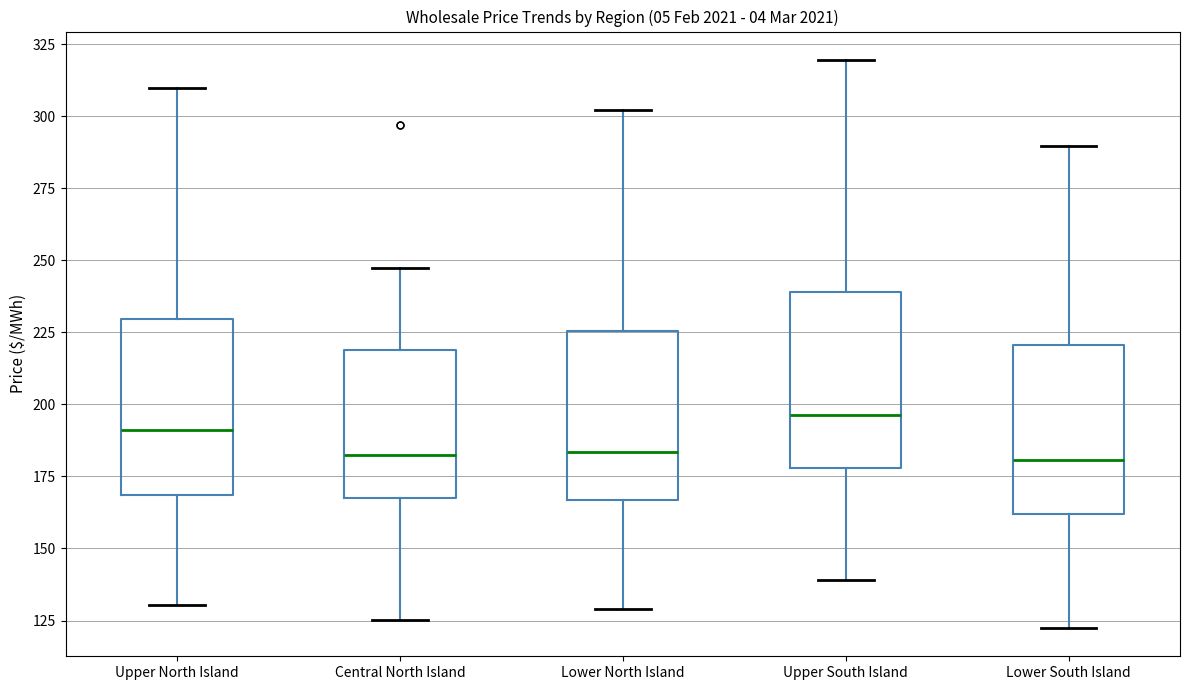

Where is the upper edge of the box for Upper North Island on the y-axis? The values are not printed on the chart, so give them approximately, as read against the axis.

230